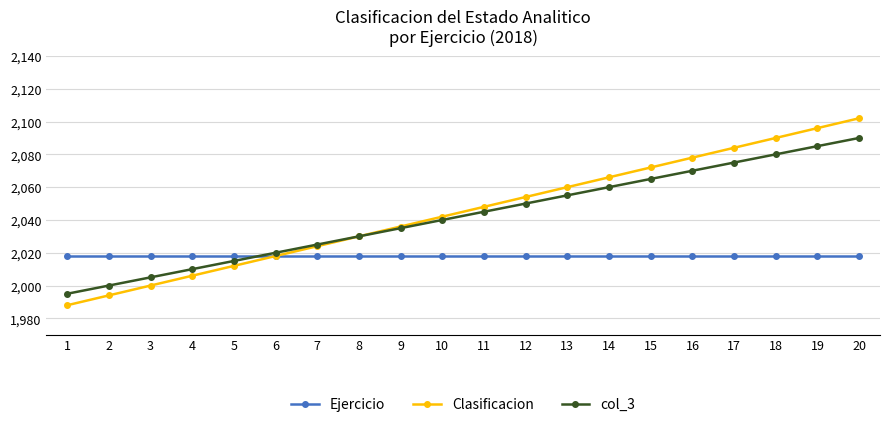

The value of Clasificacion at 4 is 2006. True or false?

True